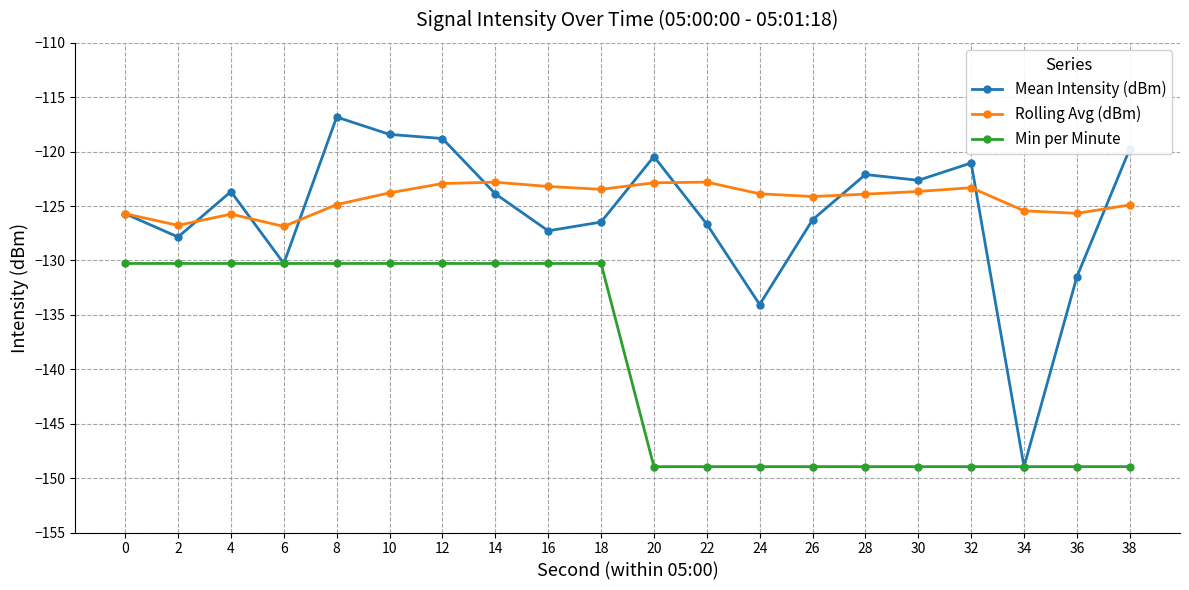

True or false: Mean Intensity (dBm) has a value of -122.1 at 28.

True